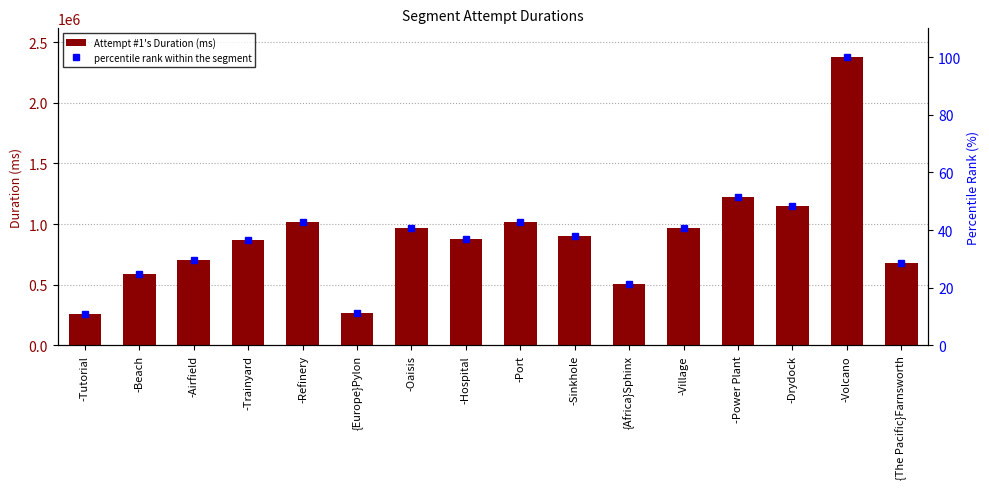

What is the difference between the highest and lowest values at {Europe}Pylon?

264601.9